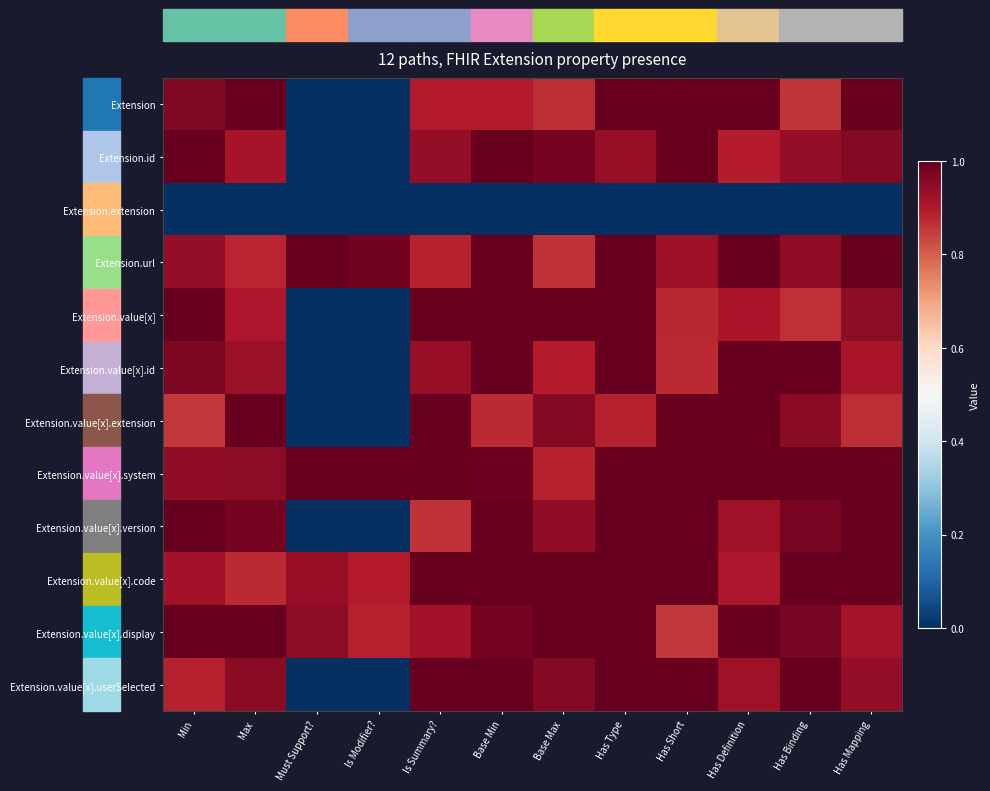

Reading right to left, list all the values displayed in this chart.

Extension: Has Mapping=1.0	Has Binding=0.9	Has Definition=1.0	Has Short=1.0	Has Type=1.0	Base Max=0.9	Base Min=0.9	Is Summary?=0.9	Is Modifier?=0.0	Must Support?=0.0	Max=1.0	Min=1.0
Extension.id: Has Mapping=1.0	Has Binding=0.9	Has Definition=0.9	Has Short=1.0	Has Type=0.9	Base Max=1.0	Base Min=1.0	Is Summary?=0.9	Is Modifier?=0.0	Must Support?=0.0	Max=0.9	Min=1.0
Extension.extension: Has Mapping=0.0	Has Binding=0.0	Has Definition=0.0	Has Short=0.0	Has Type=0.0	Base Max=0.0	Base Min=0.0	Is Summary?=0.0	Is Modifier?=0.0	Must Support?=0.0	Max=0.0	Min=0.0
Extension.url: Has Mapping=1.0	Has Binding=0.9	Has Definition=1.0	Has Short=0.9	Has Type=1.0	Base Max=0.9	Base Min=1.0	Is Summary?=0.9	Is Modifier?=1.0	Must Support?=1.0	Max=0.9	Min=0.9
Extension.value[x]: Has Mapping=0.9	Has Binding=0.9	Has Definition=0.9	Has Short=0.9	Has Type=1.0	Base Max=1.0	Base Min=1.0	Is Summary?=1.0	Is Modifier?=0.0	Must Support?=0.0	Max=0.9	Min=1.0
Extension.value[x].id: Has Mapping=0.9	Has Binding=1.0	Has Definition=1.0	Has Short=0.9	Has Type=1.0	Base Max=0.9	Base Min=1.0	Is Summary?=0.9	Is Modifier?=0.0	Must Support?=0.0	Max=0.9	Min=1.0
Extension.value[x].extension: Has Mapping=0.9	Has Binding=0.9	Has Definition=1.0	Has Short=1.0	Has Type=0.9	Base Max=1.0	Base Min=0.9	Is Summary?=1.0	Is Modifier?=0.0	Must Support?=0.0	Max=1.0	Min=0.9
Extension.value[x].system: Has Mapping=1.0	Has Binding=1.0	Has Definition=1.0	Has Short=1.0	Has Type=1.0	Base Max=0.9	Base Min=1.0	Is Summary?=1.0	Is Modifier?=1.0	Must Support?=1.0	Max=0.9	Min=0.9
Extension.value[x].version: Has Mapping=1.0	Has Binding=1.0	Has Definition=0.9	Has Short=1.0	Has Type=1.0	Base Max=0.9	Base Min=1.0	Is Summary?=0.9	Is Modifier?=0.0	Must Support?=0.0	Max=1.0	Min=1.0
Extension.value[x].code: Has Mapping=1.0	Has Binding=1.0	Has Definition=0.9	Has Short=1.0	Has Type=1.0	Base Max=1.0	Base Min=1.0	Is Summary?=1.0	Is Modifier?=0.9	Must Support?=0.9	Max=0.9	Min=0.9
Extension.value[x].display: Has Mapping=0.9	Has Binding=1.0	Has Definition=1.0	Has Short=0.9	Has Type=1.0	Base Max=1.0	Base Min=1.0	Is Summary?=0.9	Is Modifier?=0.9	Must Support?=0.9	Max=1.0	Min=1.0
Extension.value[x].userSelected: Has Mapping=0.9	Has Binding=1.0	Has Definition=0.9	Has Short=1.0	Has Type=1.0	Base Max=1.0	Base Min=1.0	Is Summary?=1.0	Is Modifier?=0.0	Must Support?=0.0	Max=1.0	Min=0.9